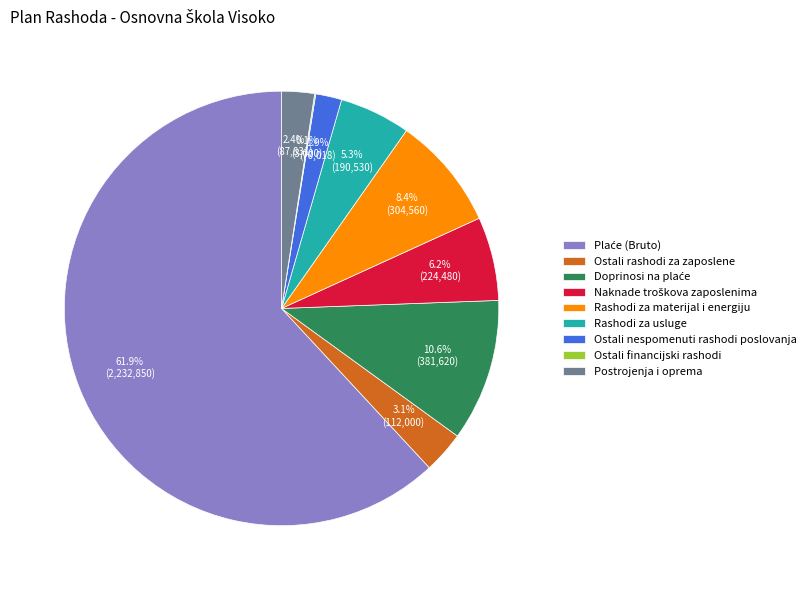

Does any single category account for the majority?

Yes